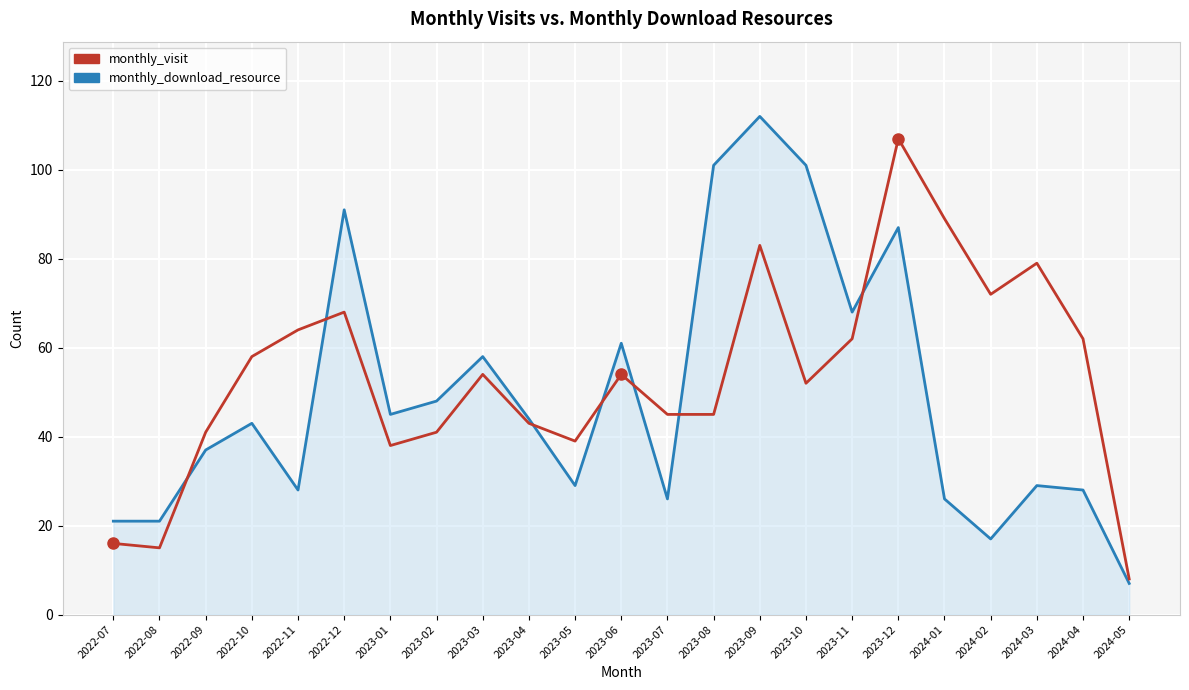

Which series has the largest range (max minus min)?

monthly_download_resource